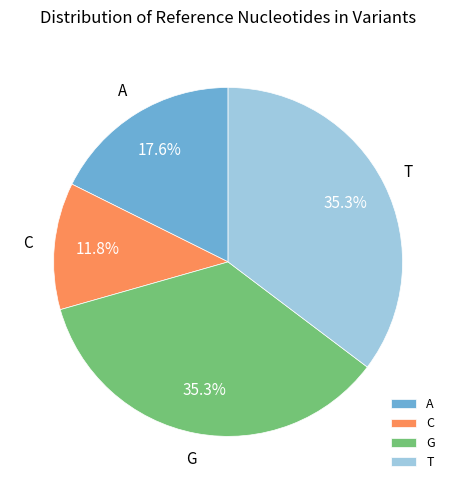

What percentage is the G slice, to the nearest percent?

35%